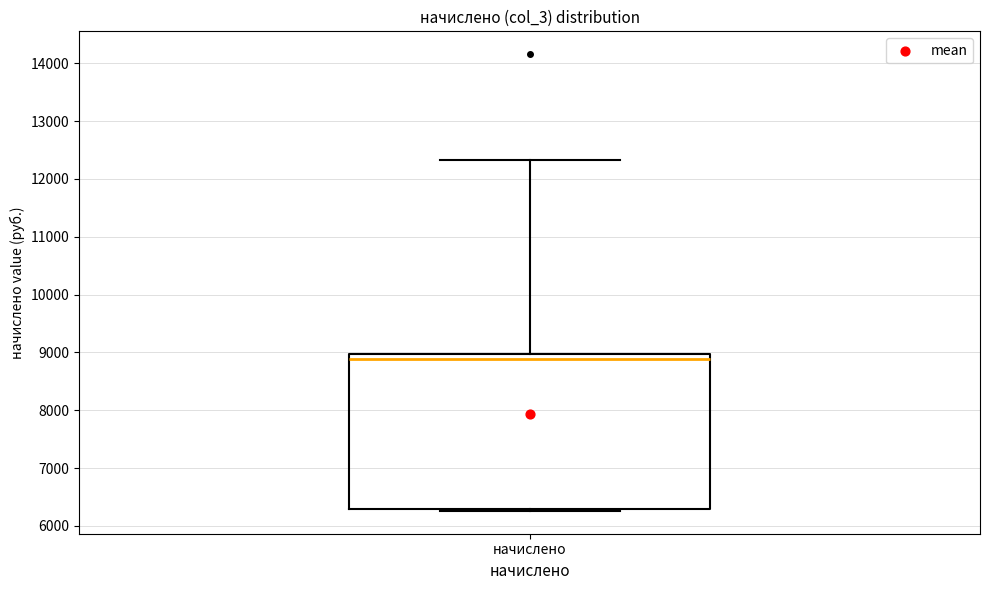

Read this box plot against the y-axis: the position of the median line, the range covered by the box, and the ends of both whiskers. The values are not printed on the chart, so give them approximately, as read against the axis.

median 8900, box 6300 to 9000, whiskers 6300 (just below the box's lower edge) to 12300